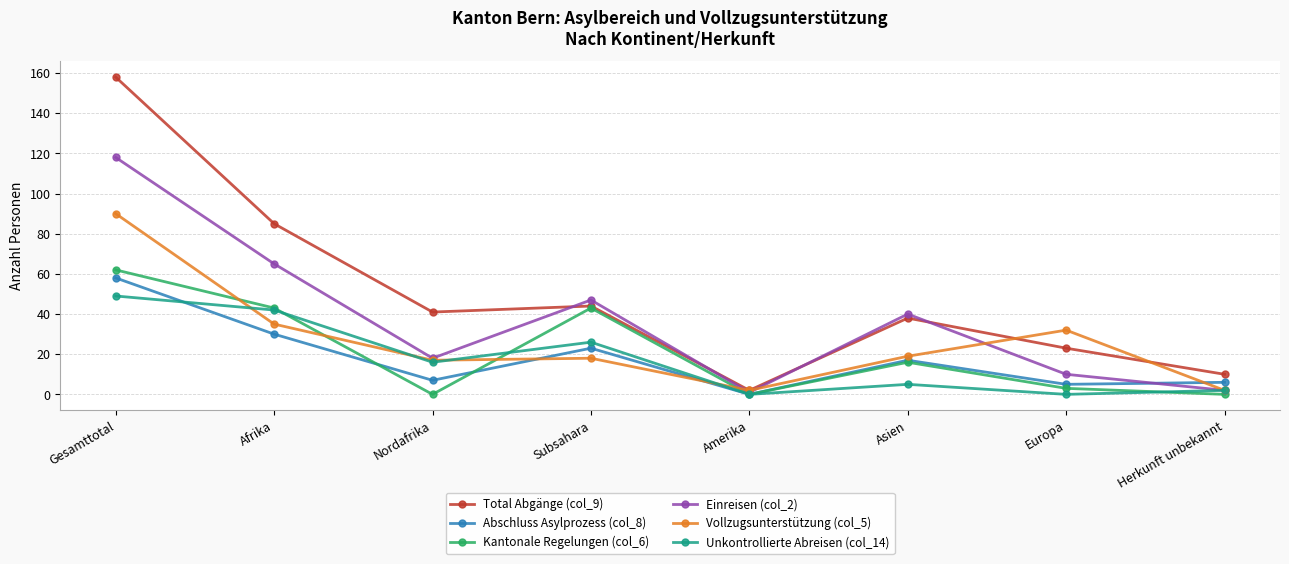

List the series in order of their peak value, highest first.

Total Abgänge (col_9), Einreisen (col_2), Vollzugsunterstützung (col_5), Kantonale Regelungen (col_6), Abschluss Asylprozess (col_8), Unkontrollierte Abreisen (col_14)